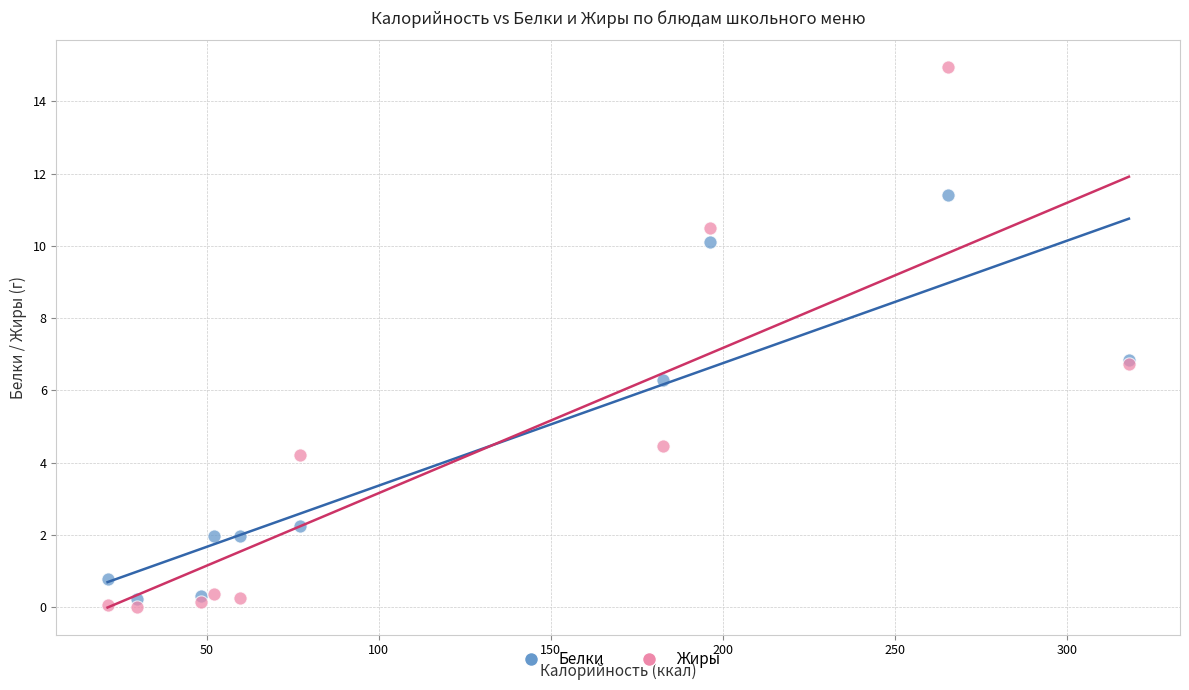

Which series reaches the maximum Y coordinate?

Жиры